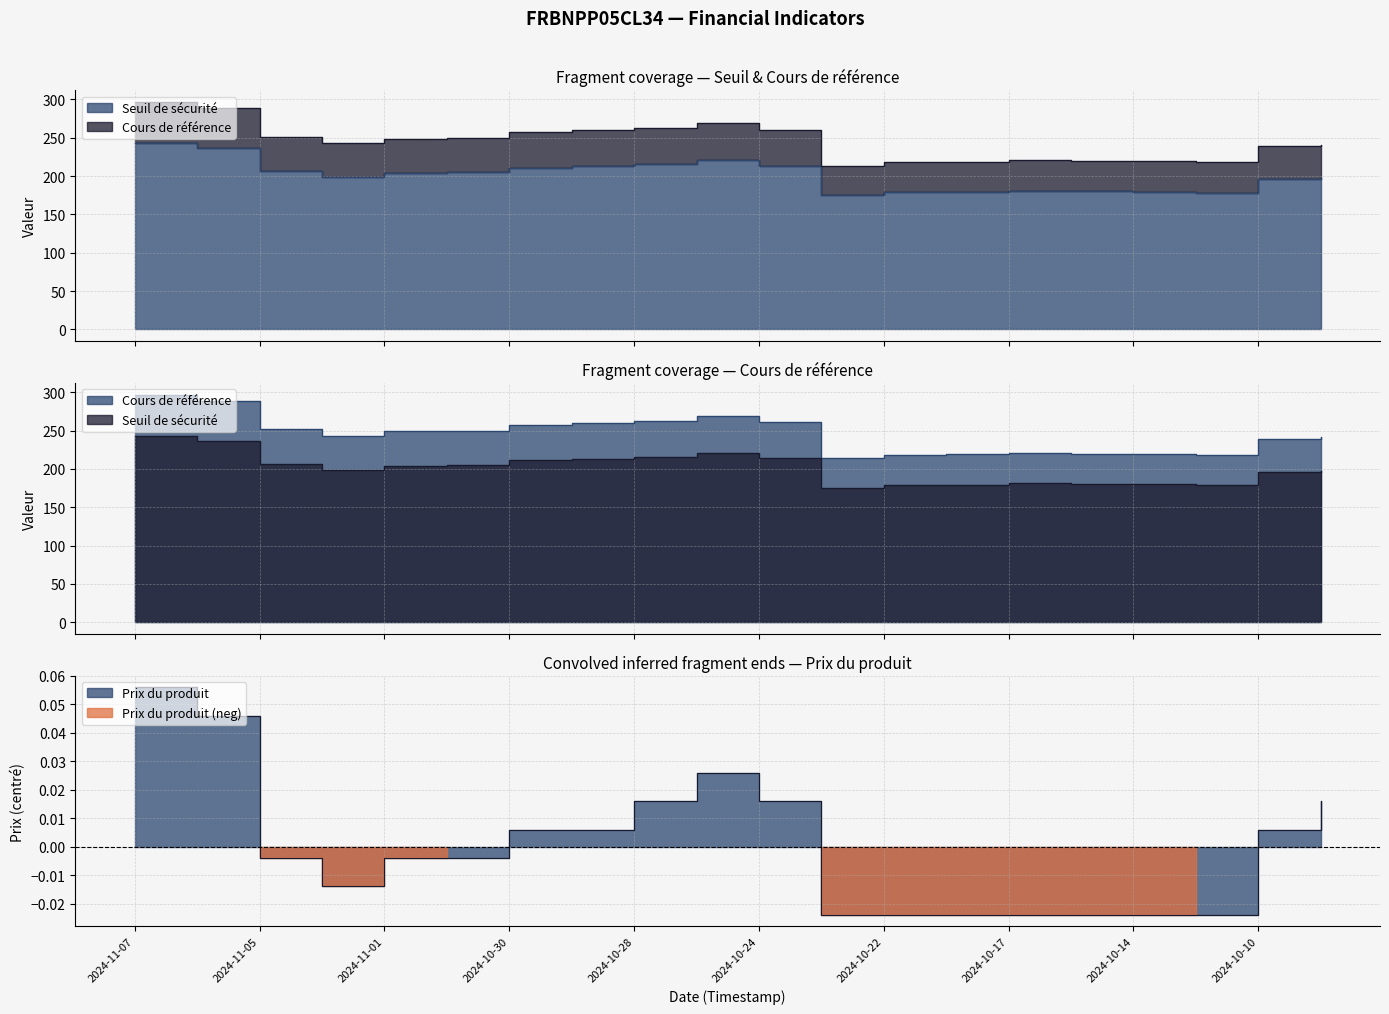

What position from the right is 2024-10-09?

1